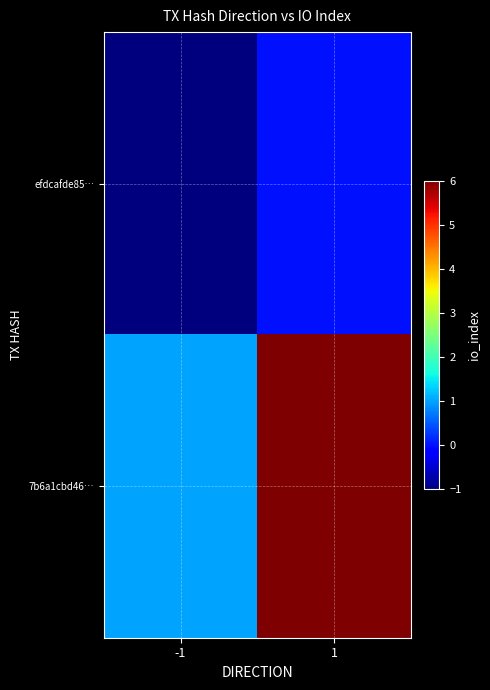

Reading right to left, extract all data points from this chart.

efdcafde85…: 1=0	-1=-1
7b6a1cbd46…: 1=6	-1=1